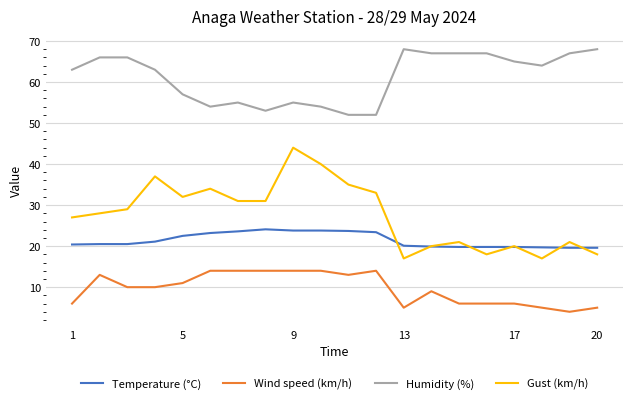

What is the difference between the maximum and minimum values in the Wind speed (km/h) series?

10.0